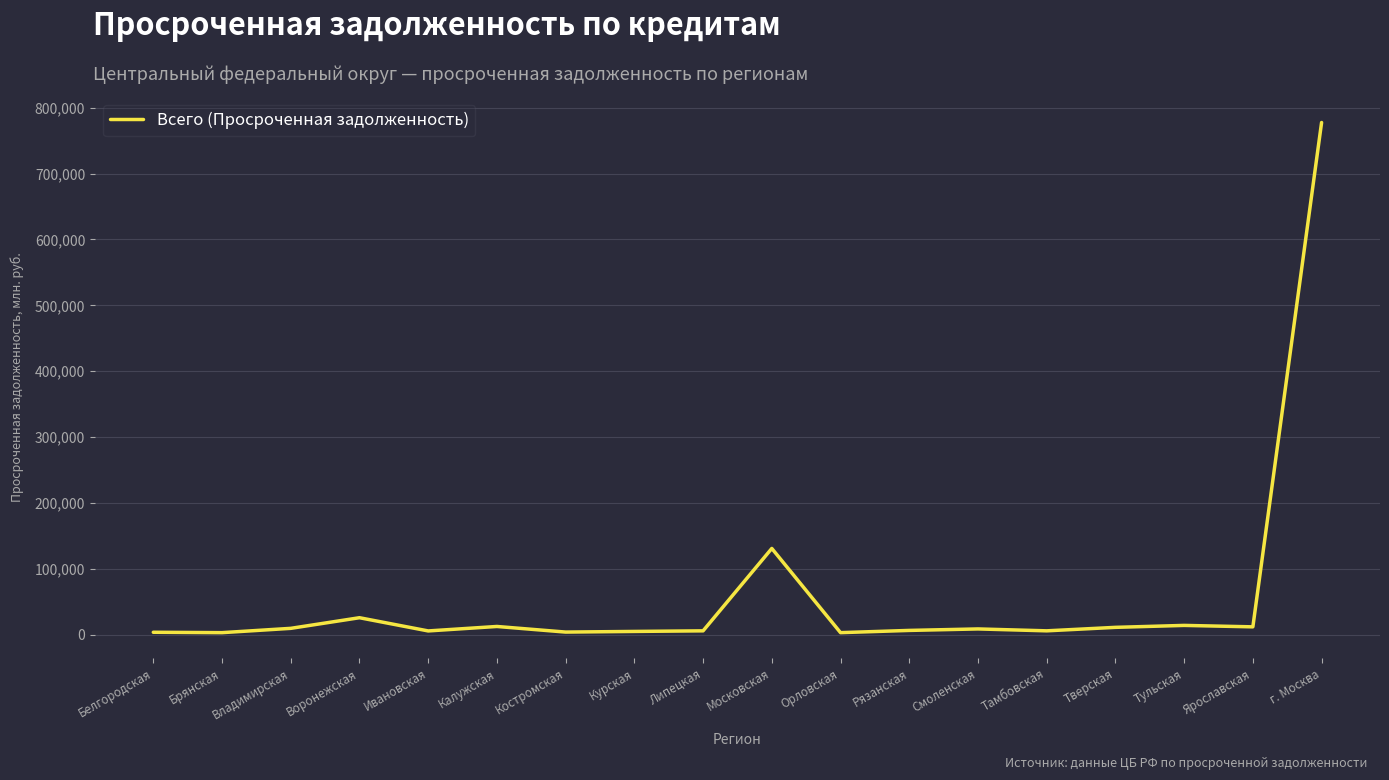

Between Орловская and Воронежская, which is larger?

Воронежская